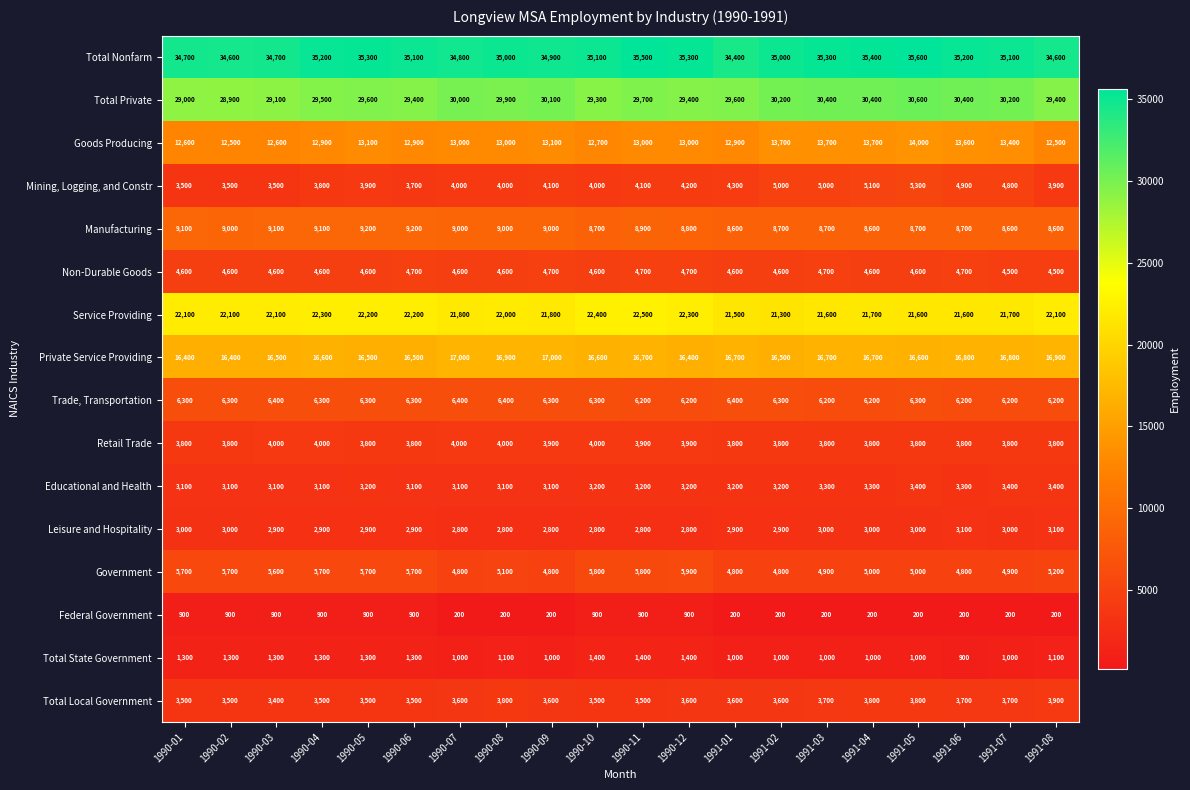

Between 1990-08 and 1991-01, which series saw the biggest shift?

Total Nonfarm